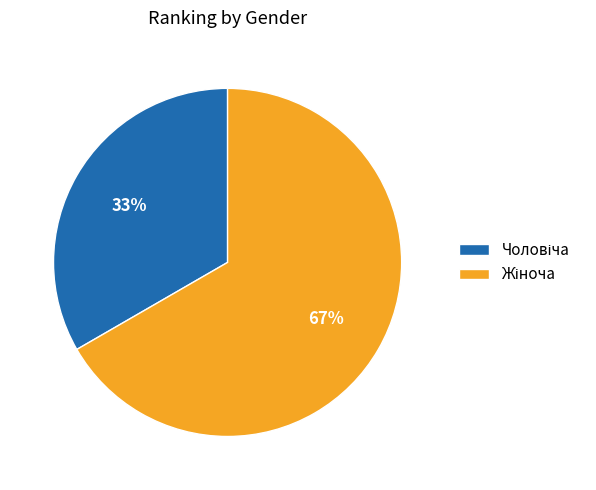

Does any single category account for the majority?

Yes